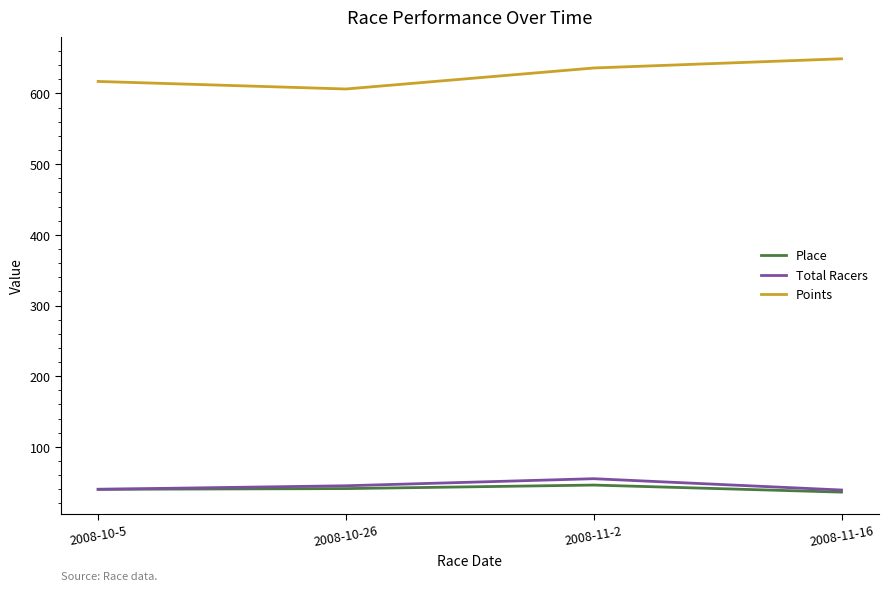

What is the approximate value of Total Racers at 2008-10-26?

45.0